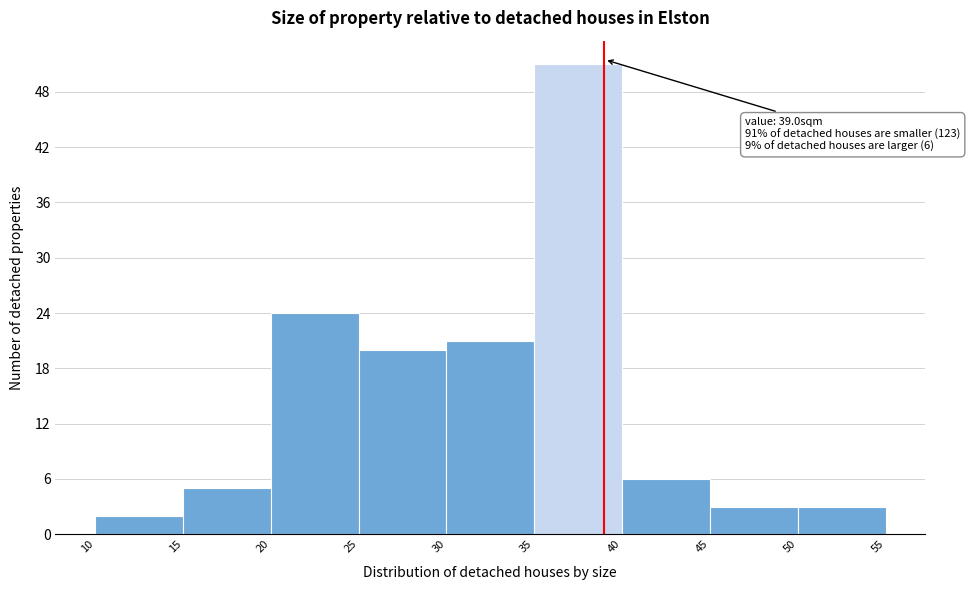

Which range on the x-axis has the tallest bar?

35 to 40